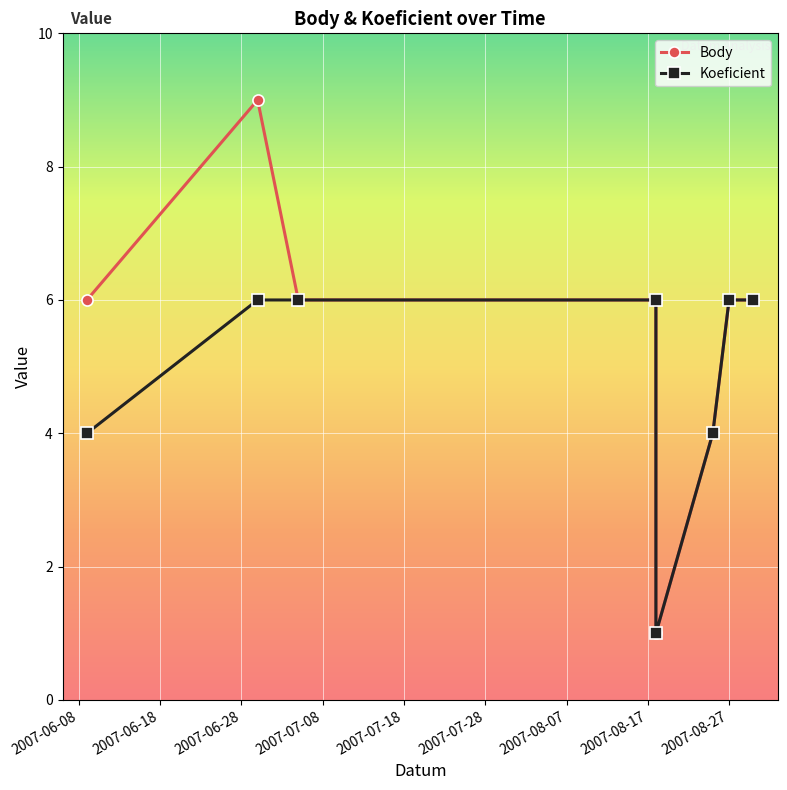

The Body series shows 10 at 2007-06-28. True or false?

False